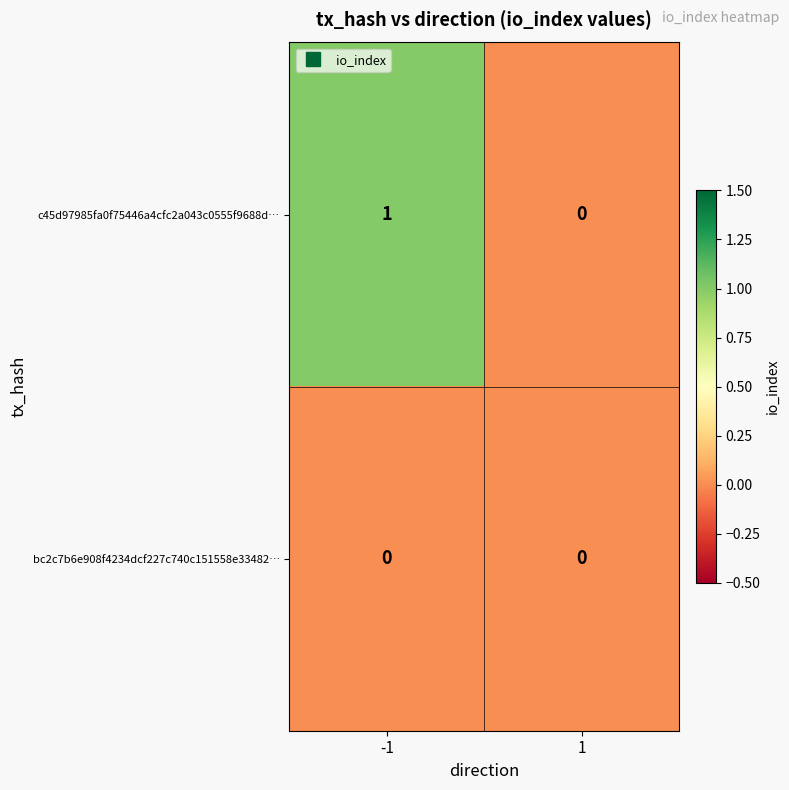

Reading right to left, extract all data points from this chart.

c45d97985fa0f75446a4cfc2a043c0555f9688d…: 1=0	-1=1
bc2c7b6e908f4234dcf227c740c151558e33482…: 1=0	-1=0